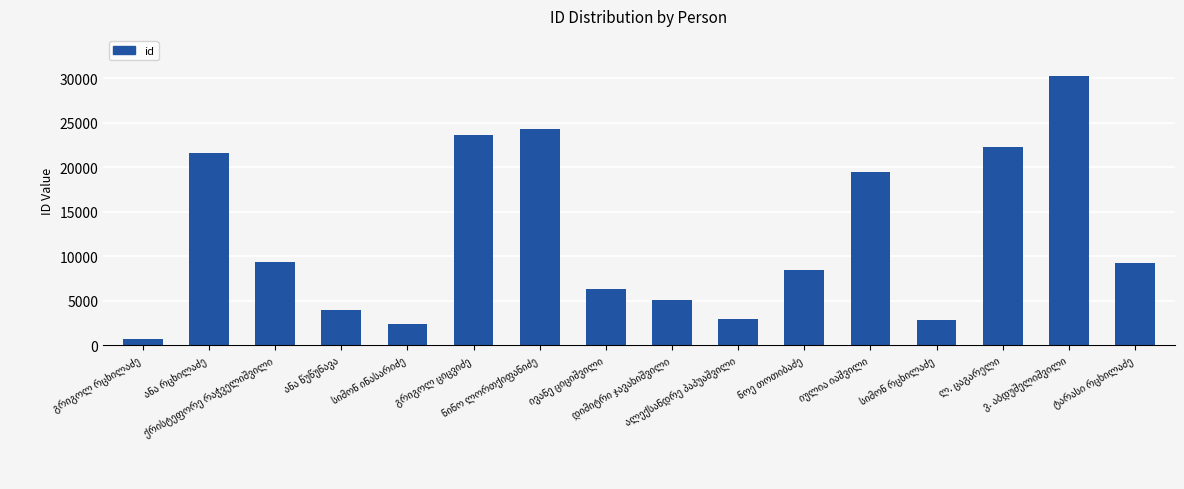

What is the maximum value shown in the chart?

30214